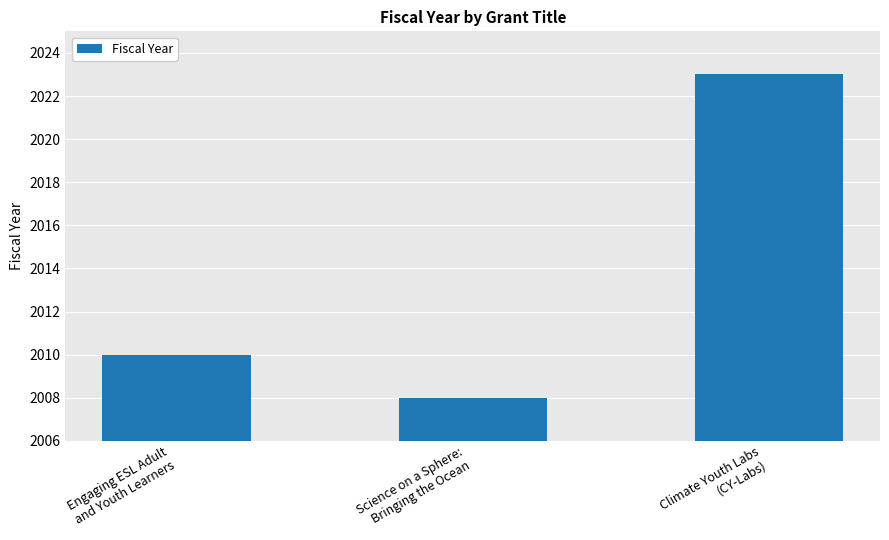

Reading right to left, transcribe all the data shown in this chart.

2023	2008	2010